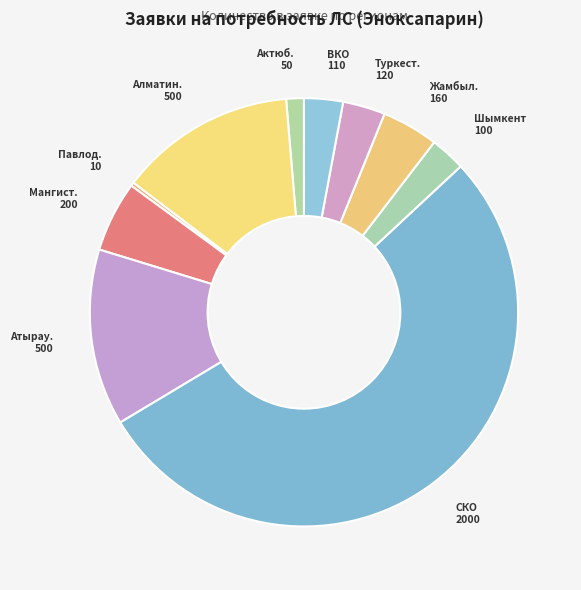

What is the largest slice in the pie chart?

Северо-Казахстанская область